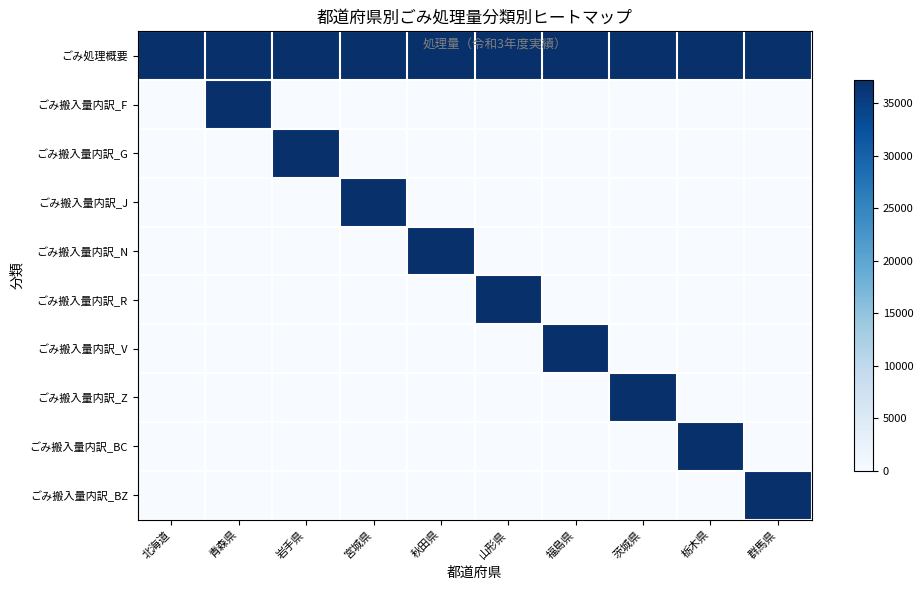

What is the total value across all series at 青森県?

74000